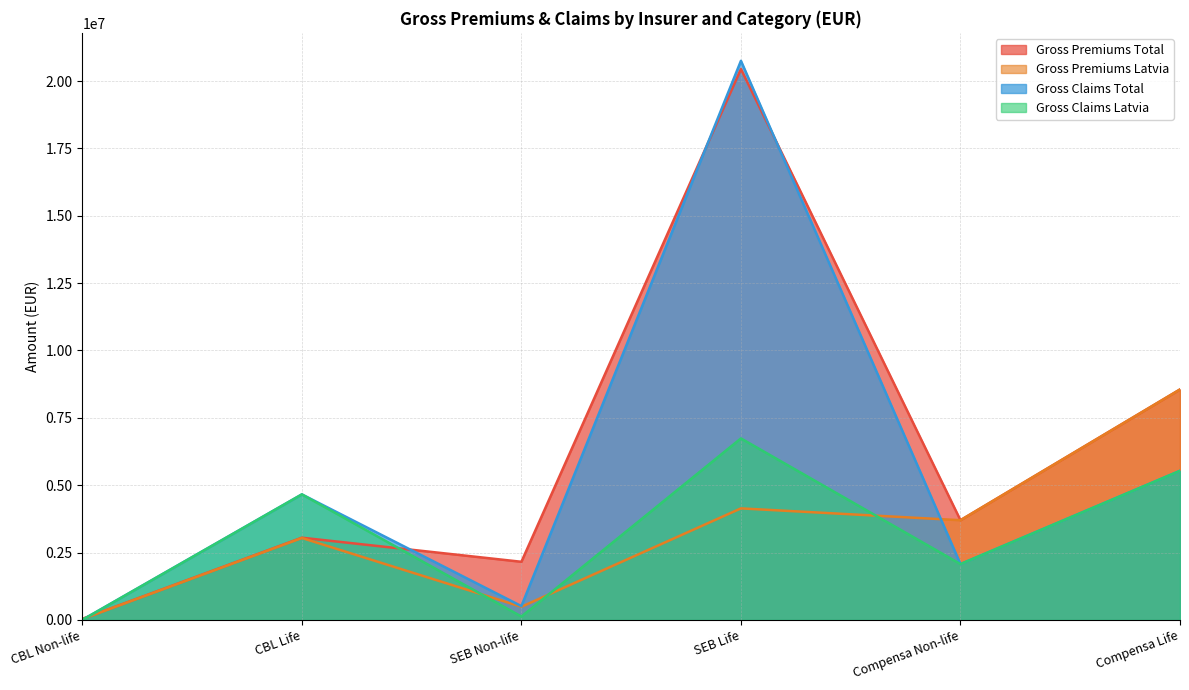

Where does the Gross Claims Latvia series first go above 4660291?

SEB Life